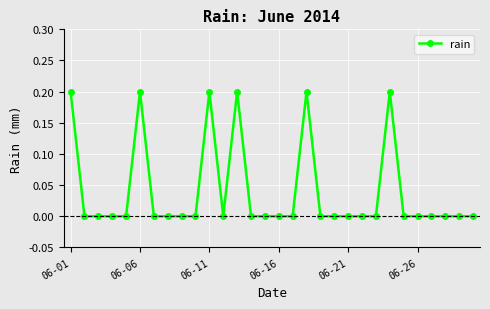

Does the chart display data point markers on the line(s)?

Yes